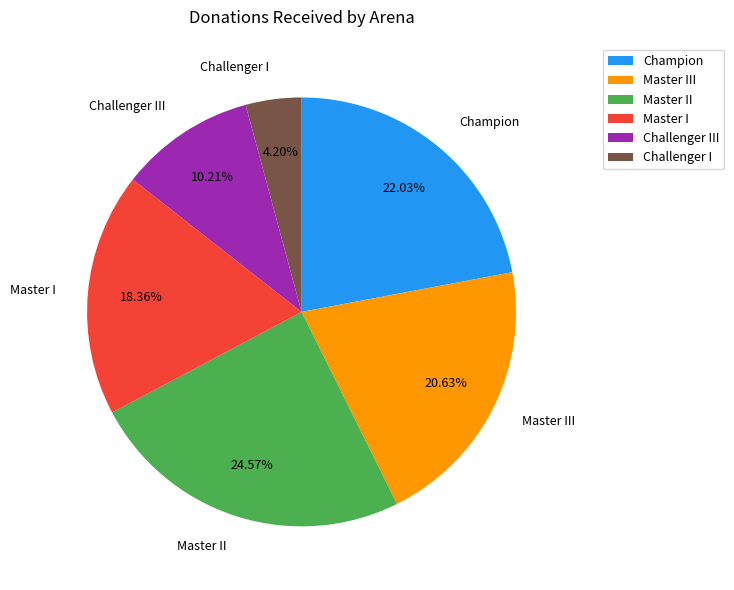

To the nearest percent, what percentage of the pie is Challenger III?

10%